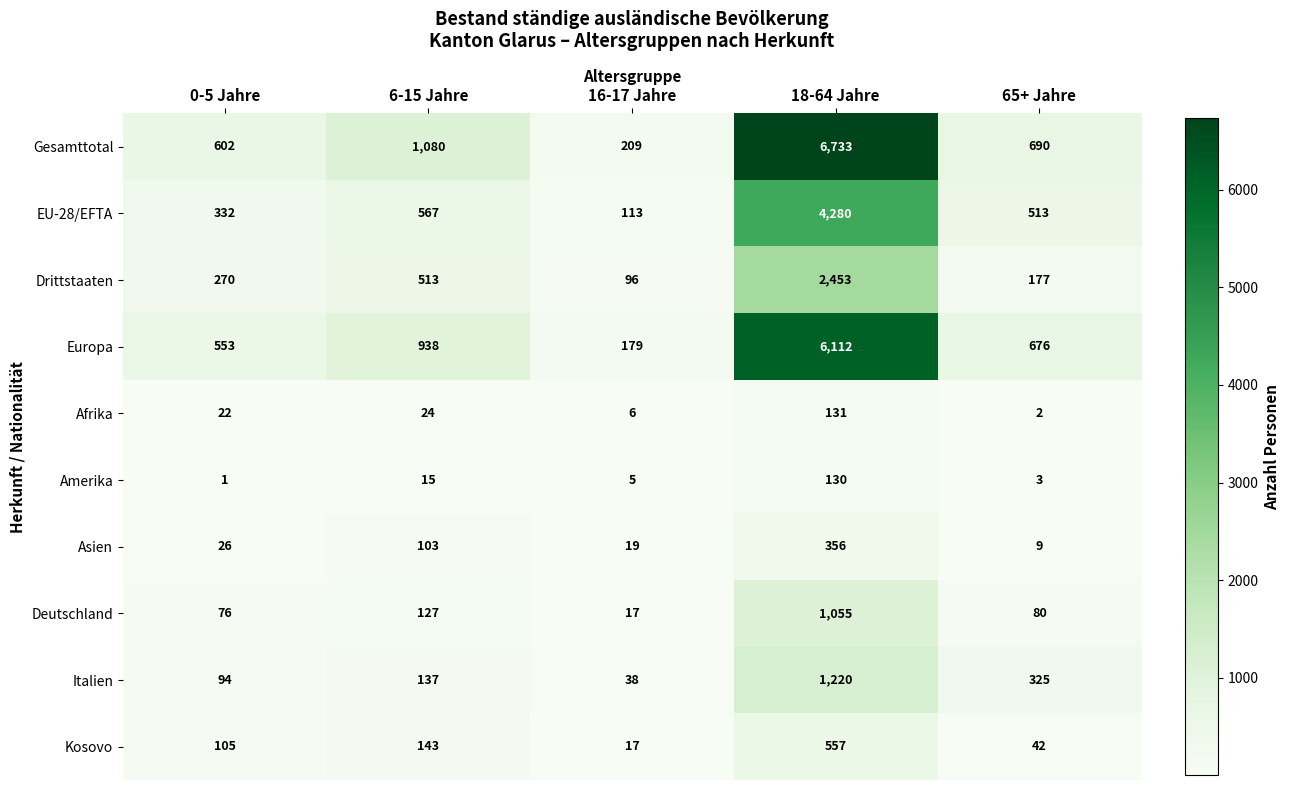

Which series has the widest spread of values?

Gesamttotal